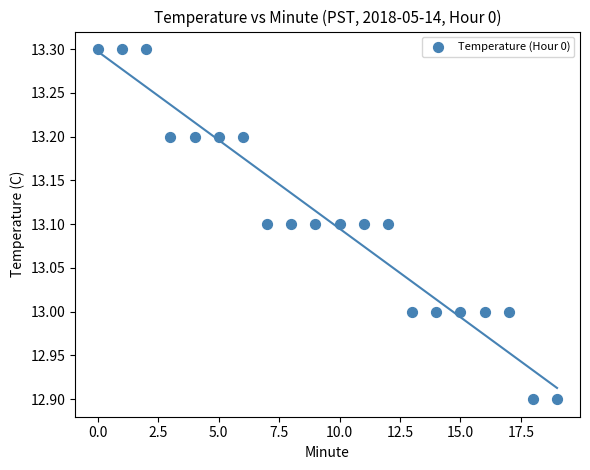

What is the range of Y values (max minus min)?

0.4